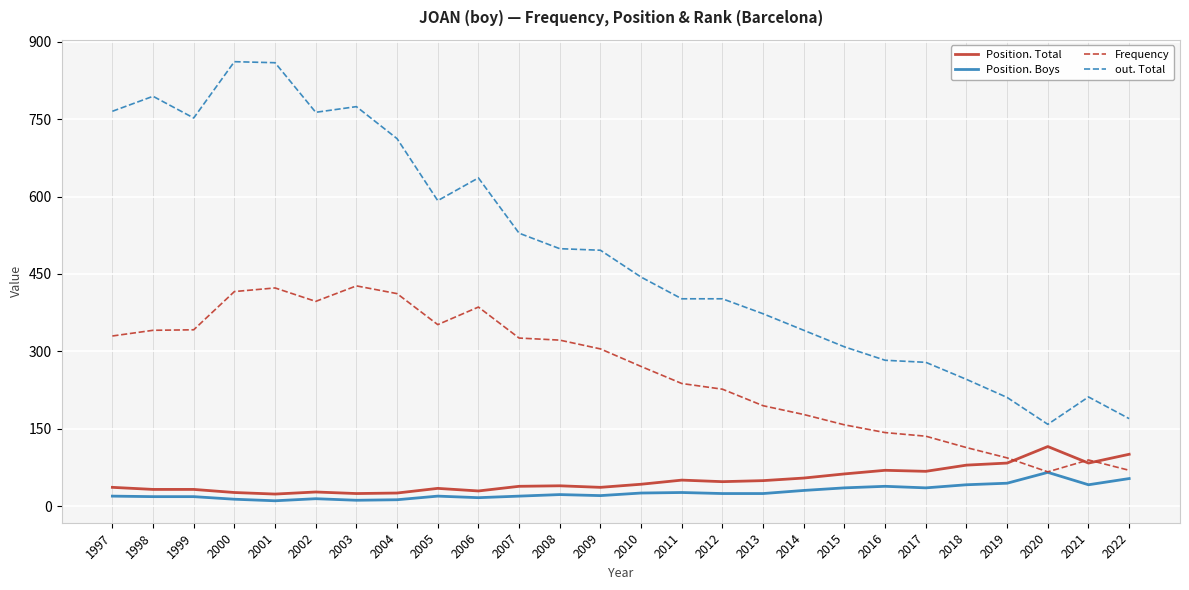

True or false: out. Total and Frequency cross at least once.

False